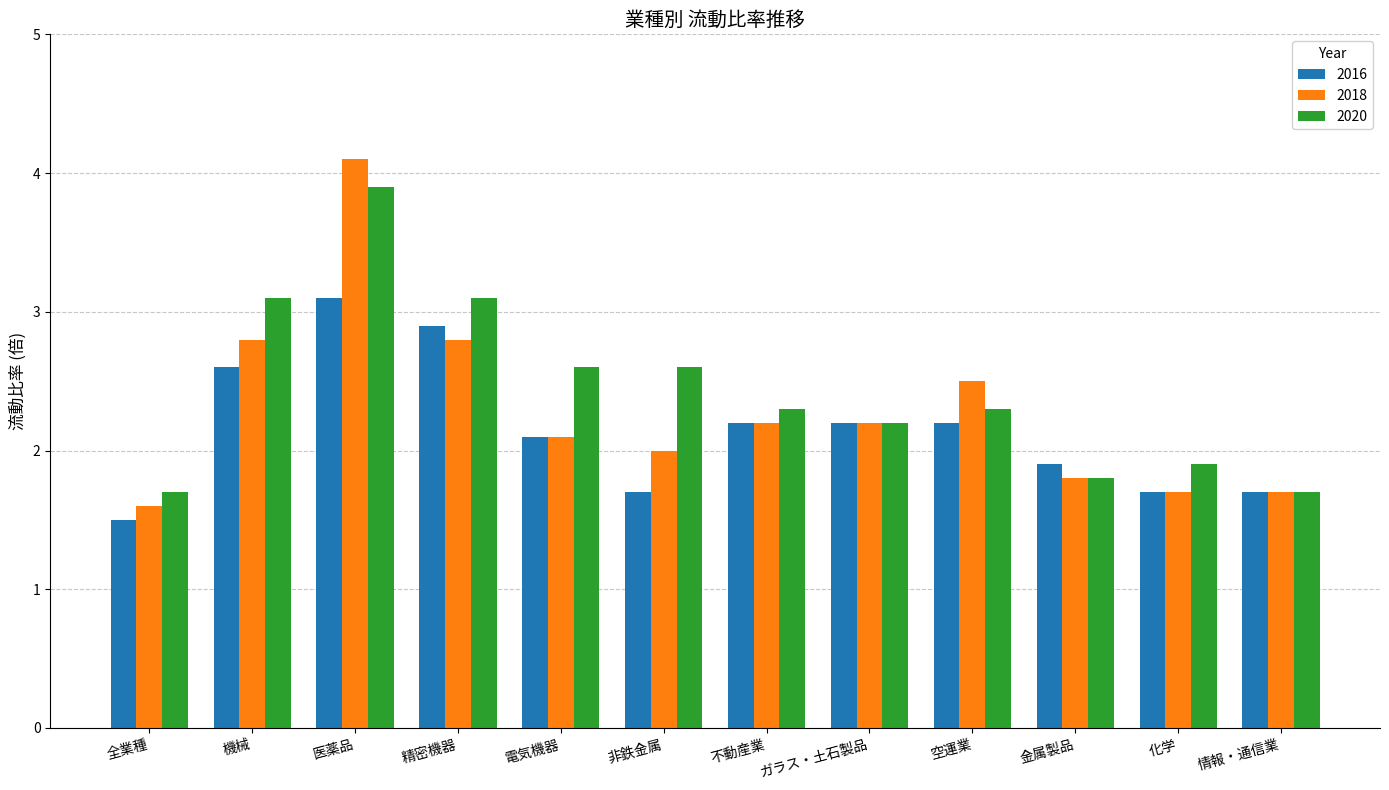

What is the approximate value of 2016 at 精密機器?

2.9